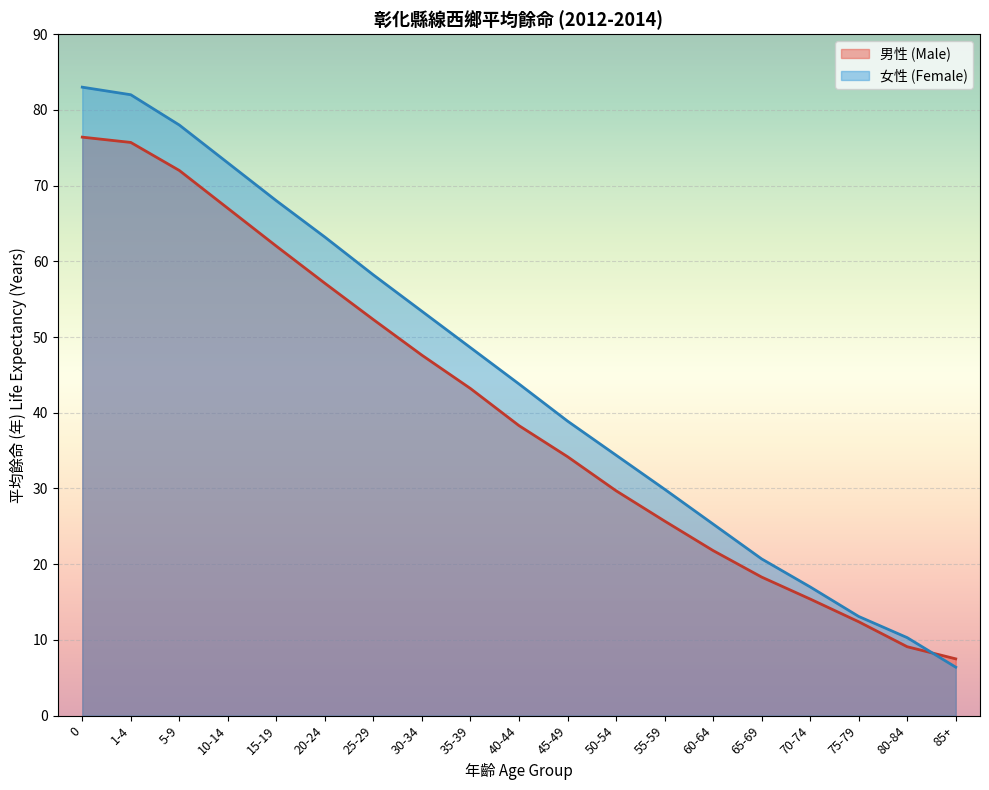

What is the difference between the 女性 (Female) values at 55-59 and 30-34?

23.5